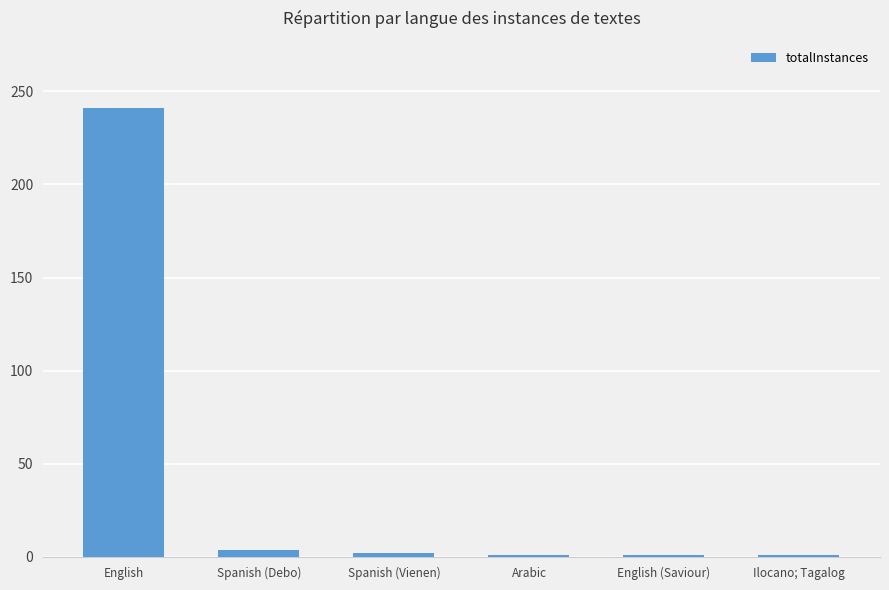

The chart shows a value of 1 at English (Saviour). True or false?

True